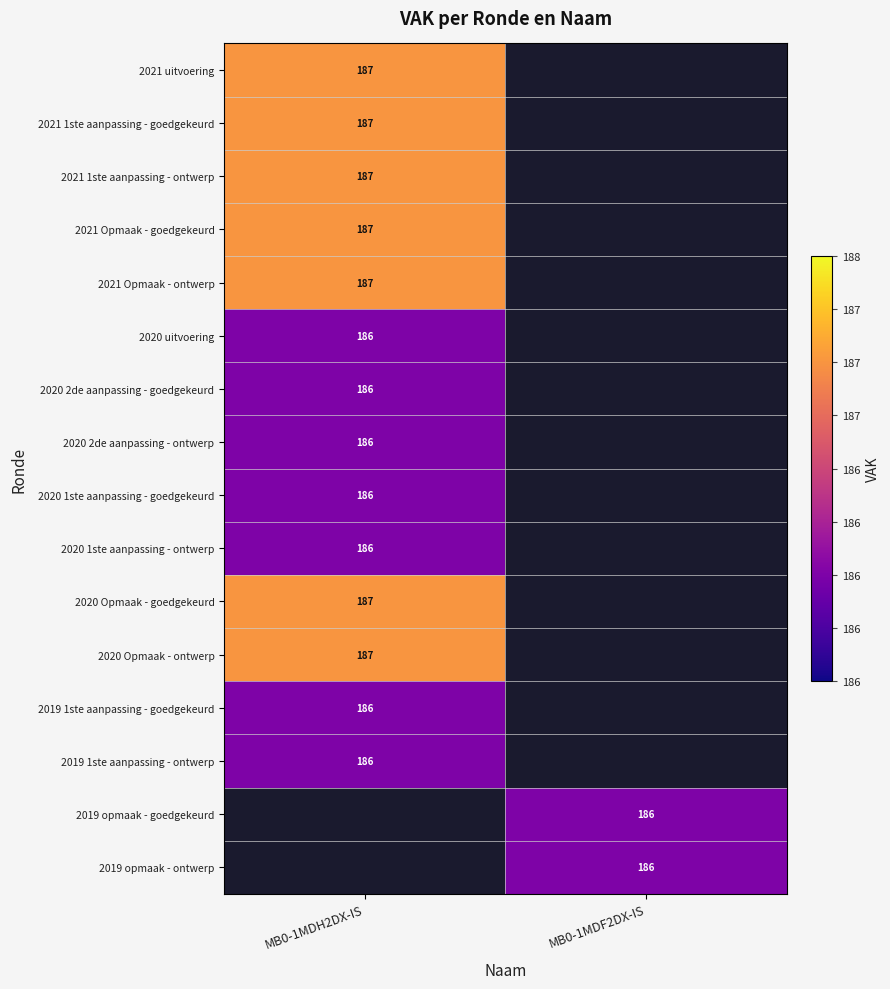

Is it true that 2021 Opmaak - goedgekeurd equals 187 at MB0-1MDH2DX-IS?

True